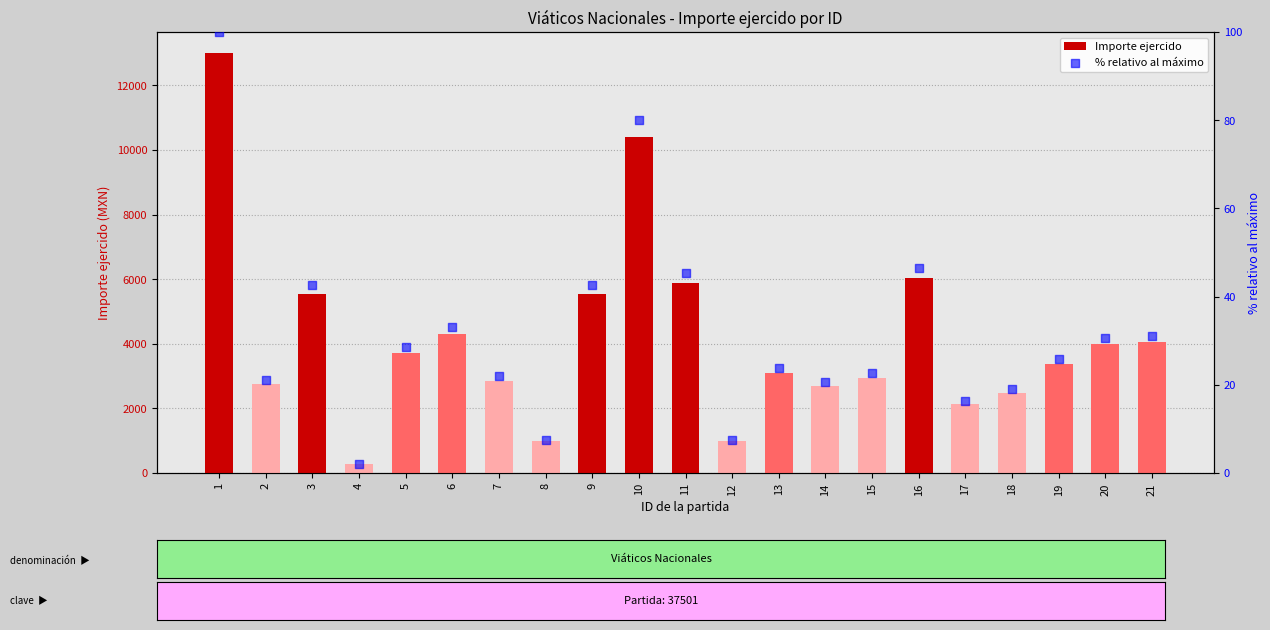

At how many categories does at least one series exceed 481?

20